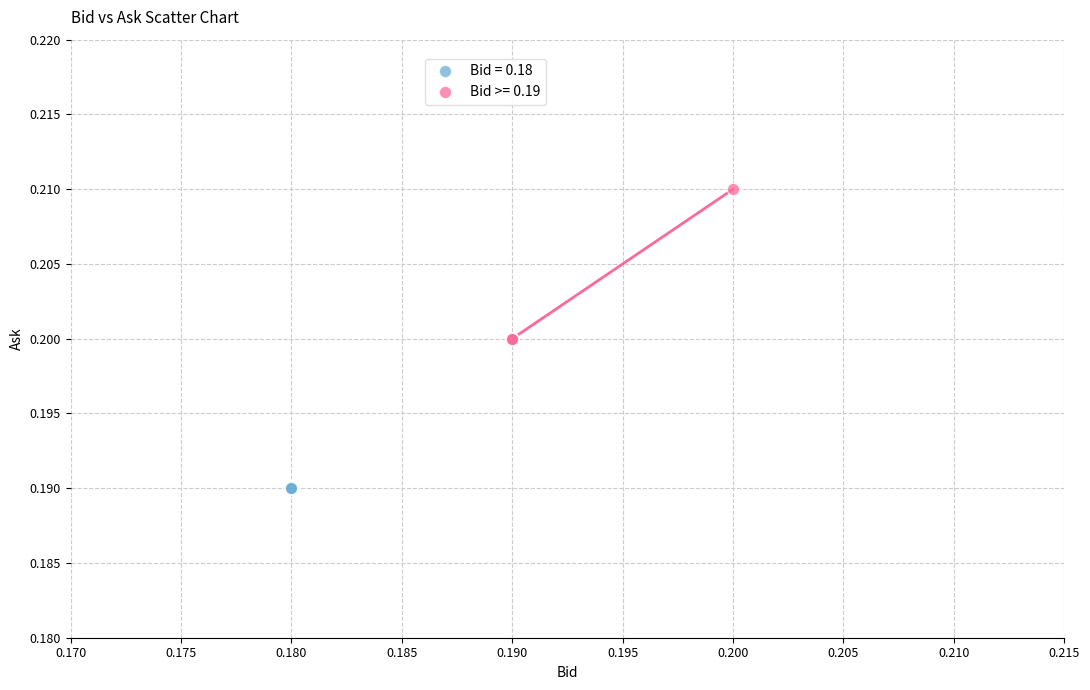

Which series reaches the minimum Y coordinate?

Bid = 0.18